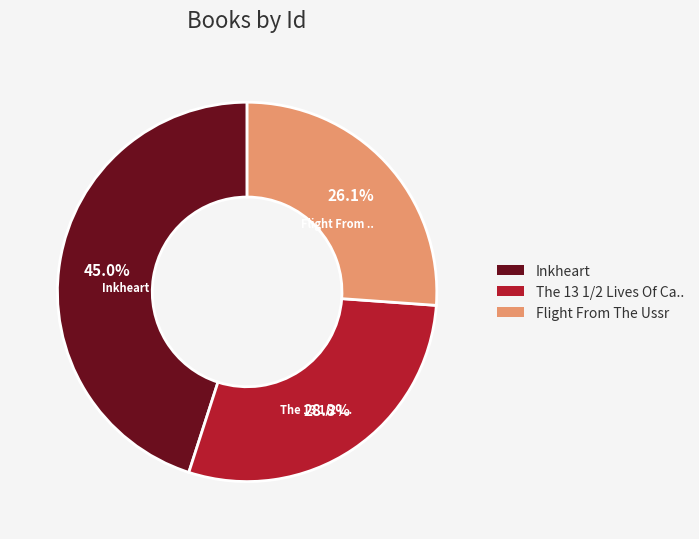

Is there a majority slice in this chart?

No